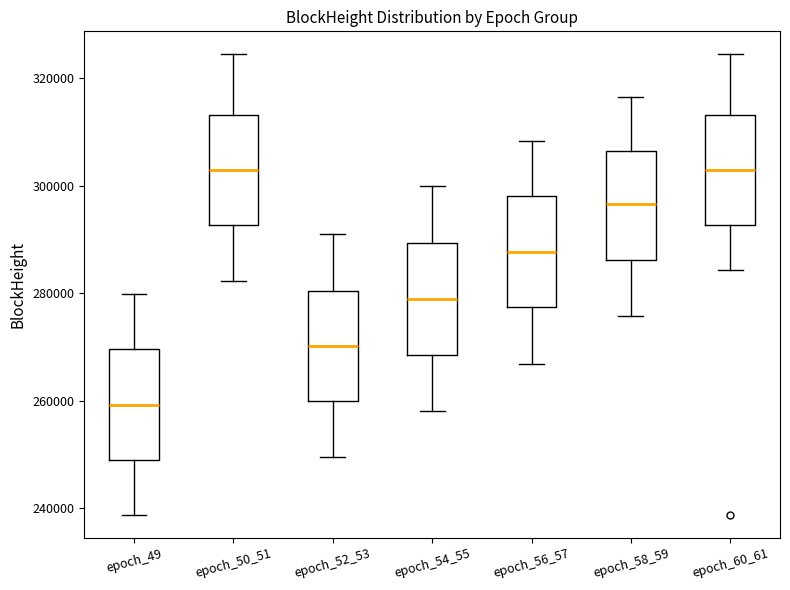

Reading left to right, read every box against the y-axis: the position of its median line, the range the box covers, and the ends of its whiskers. The values are not printed on the chart, so give them approximately, as read against the axis.

epoch_49: median 260000, box 250000 to 270000, whiskers 238000 to 280000
epoch_50_51: median 302000, box 292000 to 314000, whiskers 282000 to 324000
epoch_52_53: median 270000, box 260000 to 280000, whiskers 250000 to 292000
epoch_54_55: median 278000, box 268000 to 290000, whiskers 258000 to 300000
epoch_56_57: median 288000, box 278000 to 298000, whiskers 266000 to 308000
epoch_58_59: median 296000, box 286000 to 306000, whiskers 276000 to 316000
epoch_60_61: median 302000, box 292000 to 314000, whiskers 284000 to 324000